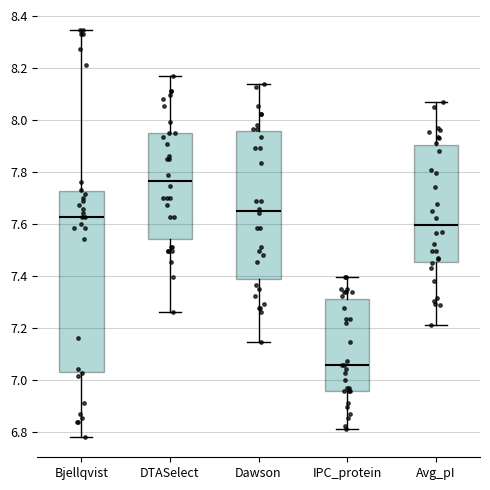

Reading left to right, read every box against the y-axis: the position of its median line, the range the box covers, and the ends of its whiskers. The values are not printed on the chart, so give them approximately, as read against the axis.

Bjellqvist: median 7.62, box 7.04 to 7.72, whiskers 6.78 to 8.34
DTASelect: median 7.76, box 7.54 to 7.96, whiskers 7.26 to 8.18
Dawson: median 7.66, box 7.38 to 7.96, whiskers 7.14 to 8.14
IPC_protein: median 7.06, box 6.96 to 7.32, whiskers 6.82 to 7.40
Avg_pI: median 7.60, box 7.46 to 7.90, whiskers 7.22 to 8.08